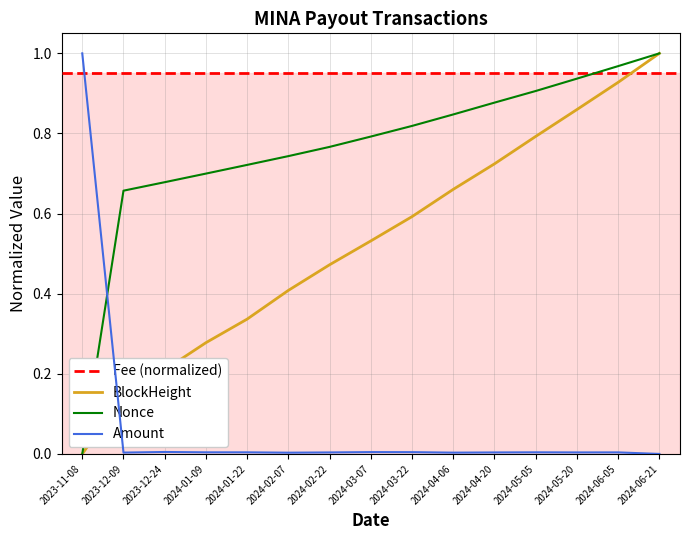

At how many categories does at least one series exceed 0?

15